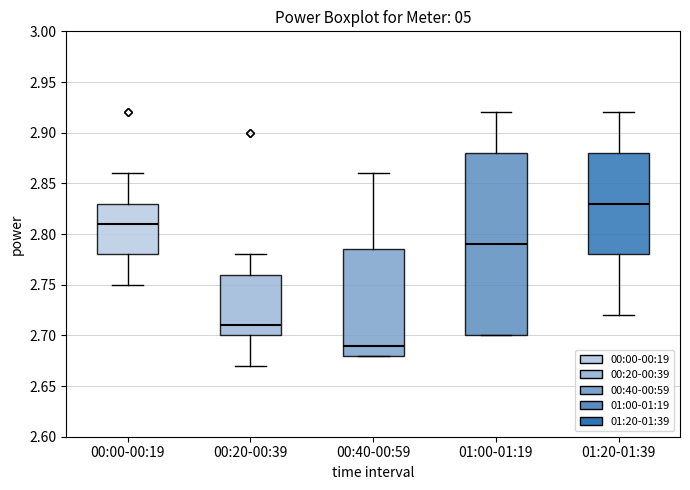

Where does the upper whisker of the box for 00:00-00:19 end on the y-axis? The values are not printed on the chart, so give them approximately, as read against the axis.

2.860